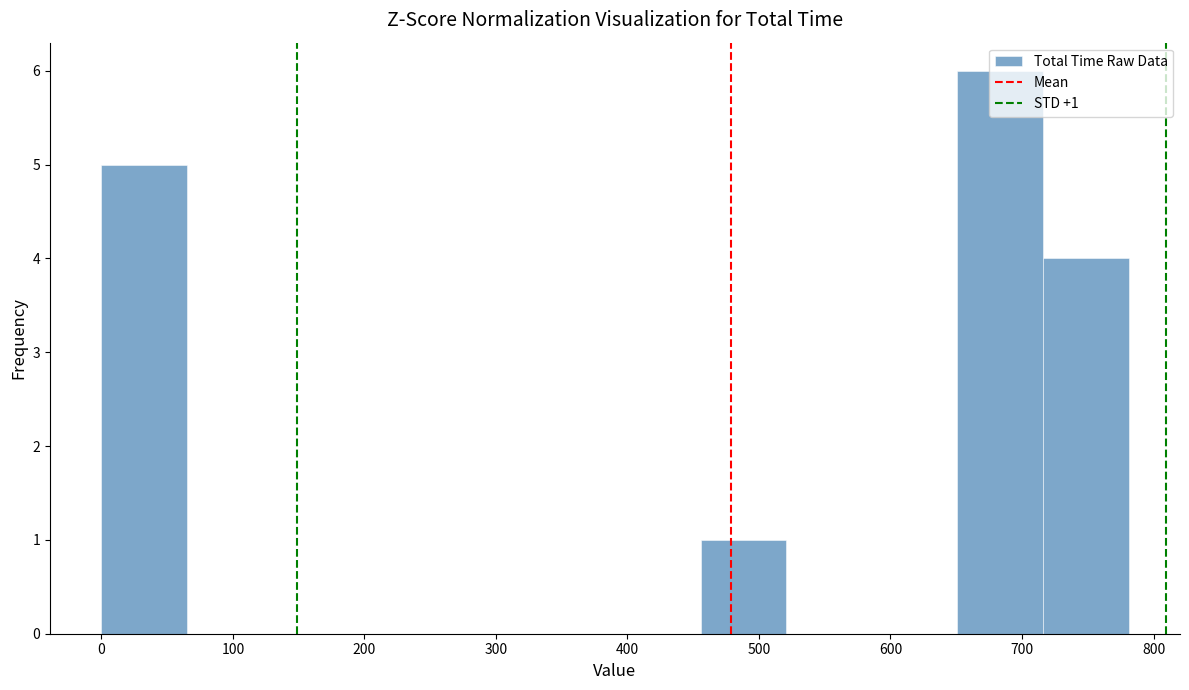

Which range on the x-axis has the tallest bar?

650 to 720